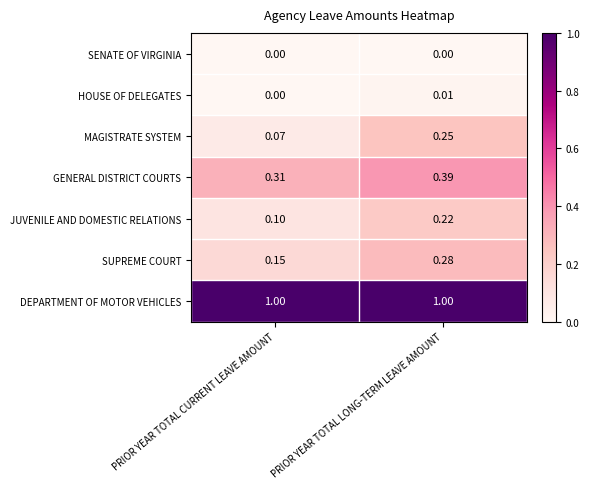

At PRIOR YEAR TOTAL LONG-TERM LEAVE AMOUNT, list the series in order from largest to smallest.

DEPARTMENT OF MOTOR VEHICLES, GENERAL DISTRICT COURTS, SUPREME COURT, MAGISTRATE SYSTEM, JUVENILE AND DOMESTIC RELATIONS, HOUSE OF DELEGATES, SENATE OF VIRGINIA